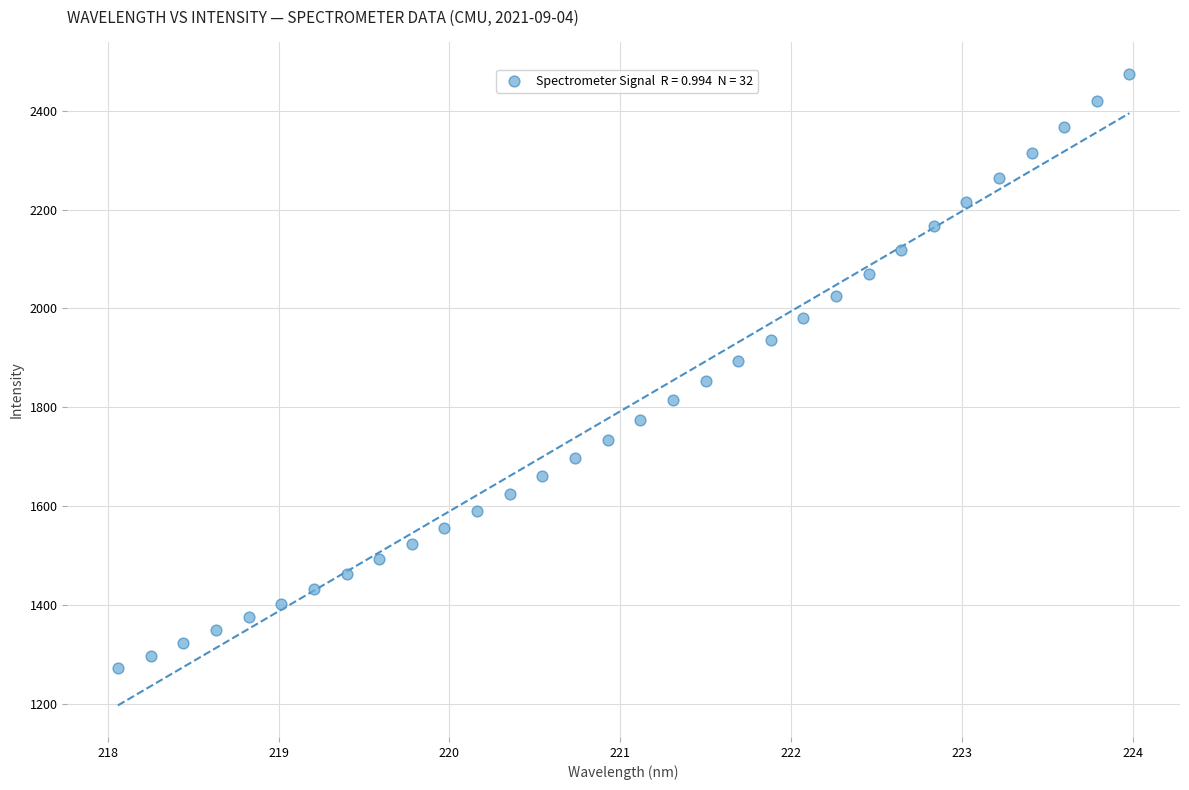

What is the range of X values (max minus min)?

5.9